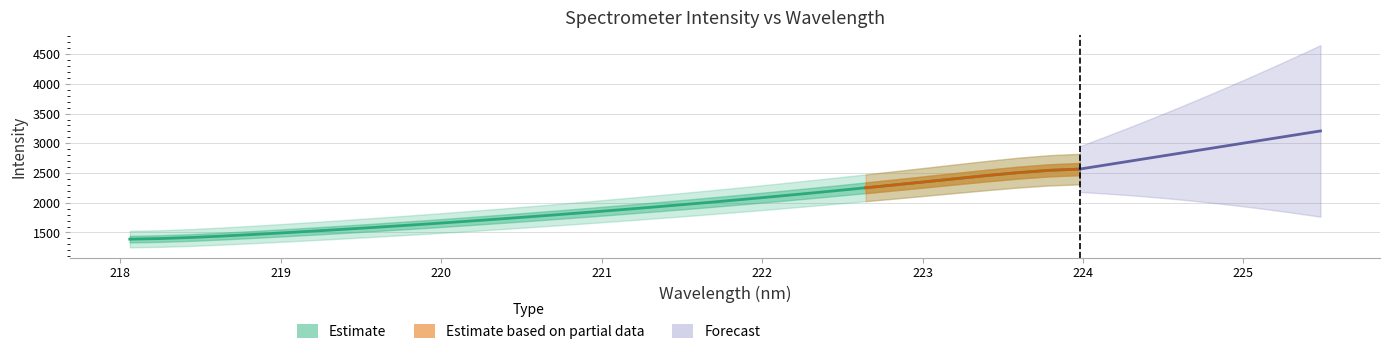

Where does the data first go above 1882?

221.1174